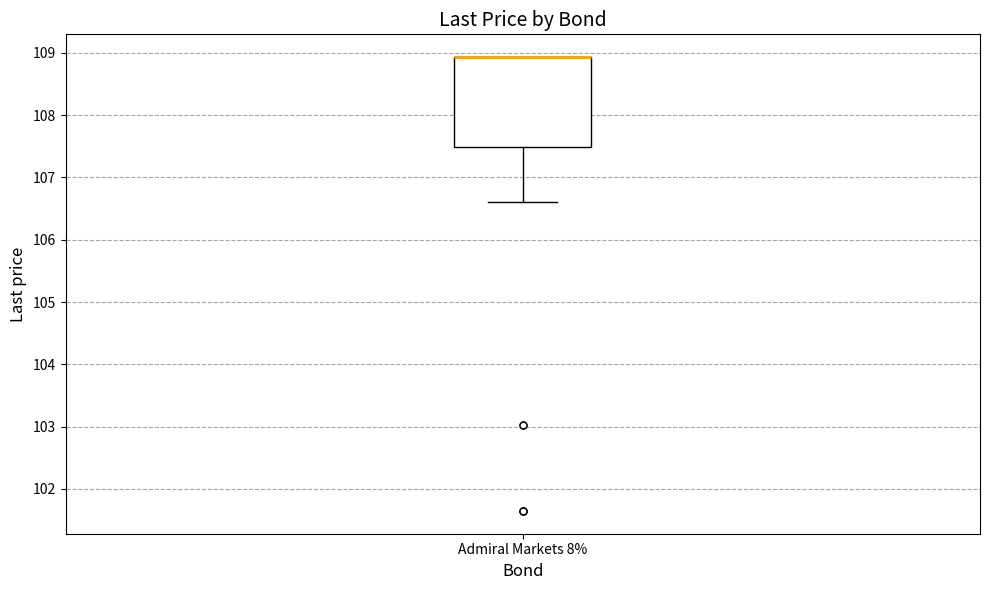

Where is the upper edge of the box for Admiral Markets 8% on the y-axis? The values are not printed on the chart, so give them approximately, as read against the axis.

108.9